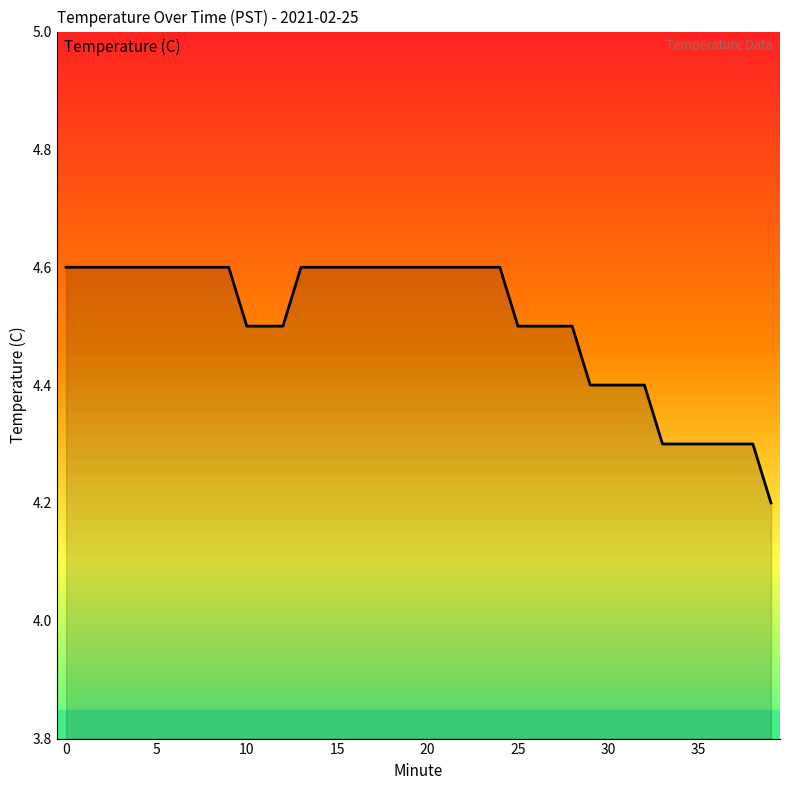

What is the maximum value shown in the chart?

4.6